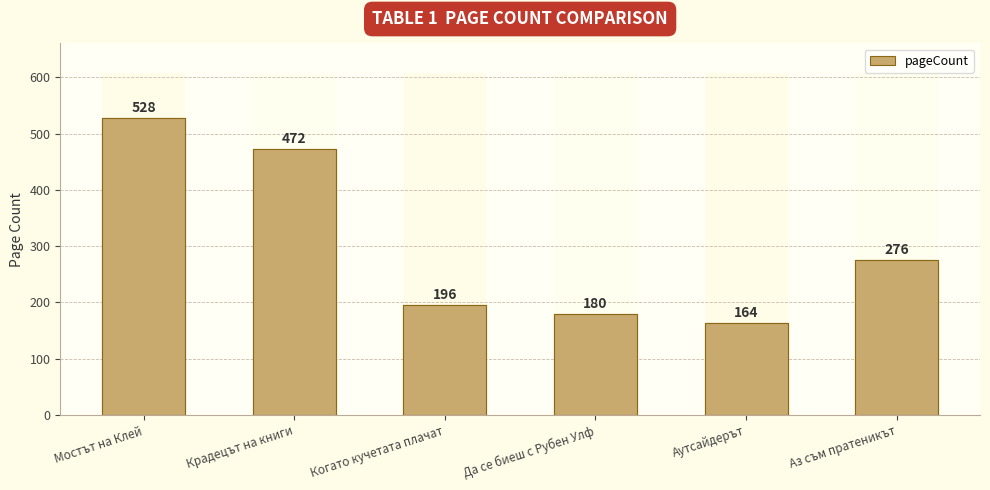

At which category does the chart reach its peak across all series?

Мостът на Клей